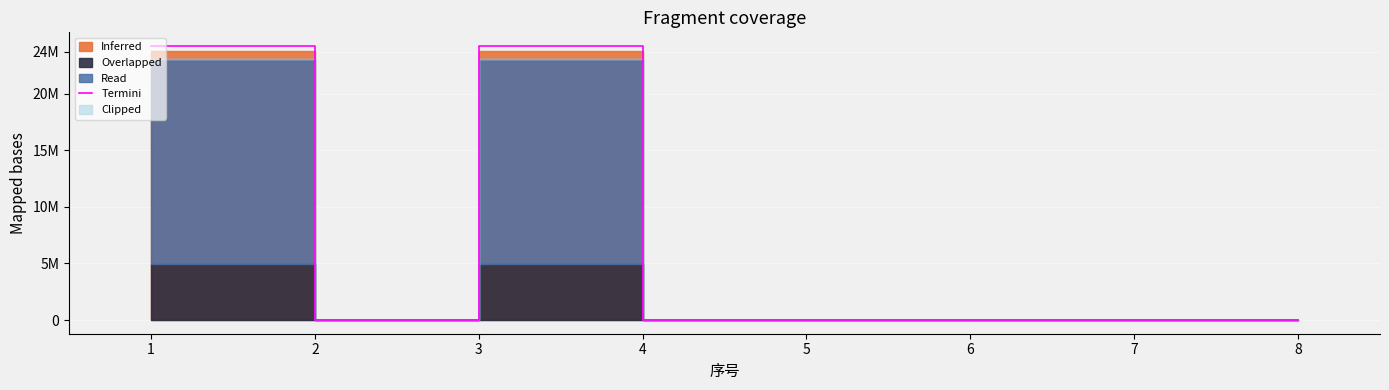

Reading left to right, transcribe all the data shown in this chart.

24192752.4	24192752.4	0.0	24192752.4	0.0	0.0	0.0	0.0